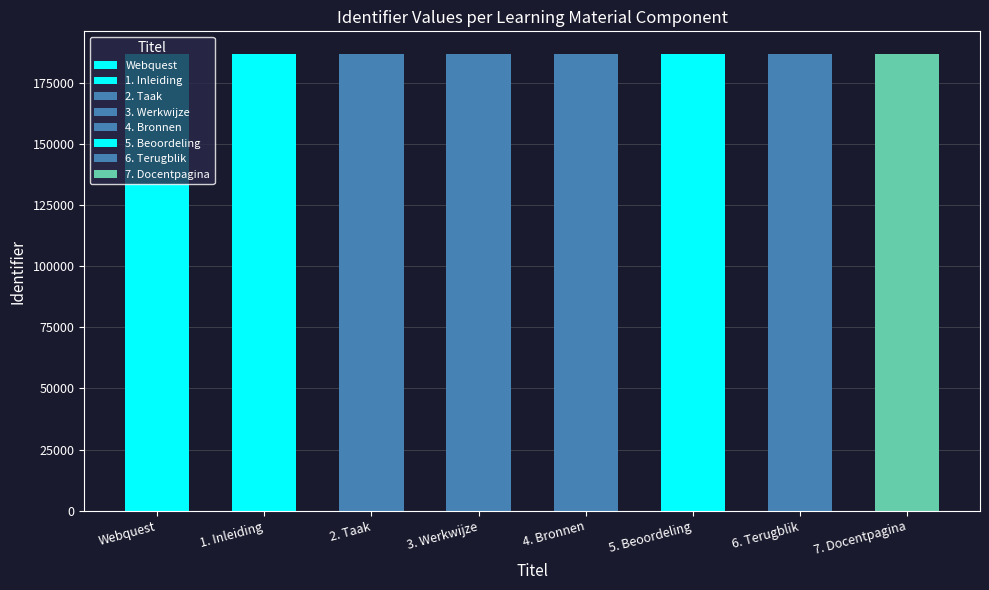

True or false: the data shows 186817 at 1. Inleiding.

True